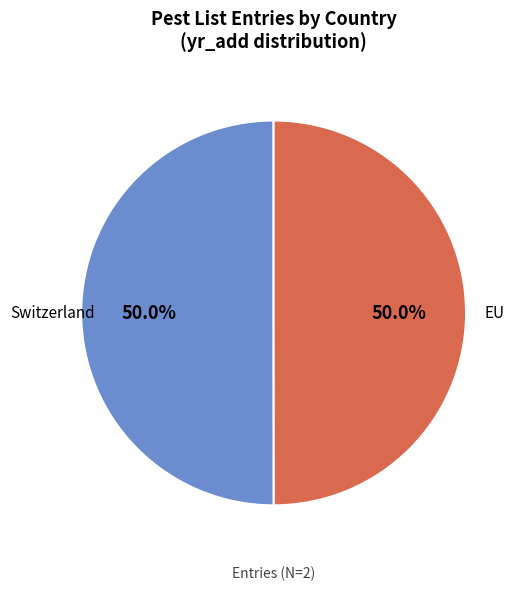

Combined, do EU and Switzerland account for over 50%?

Yes